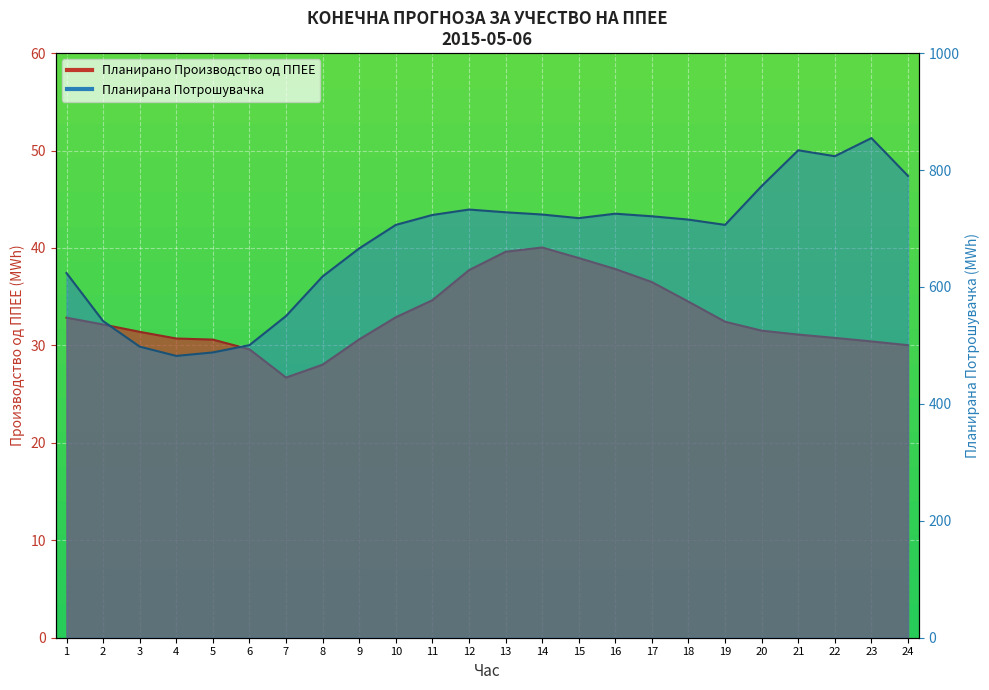

At 12, list the series in order from largest to smallest.

Планирана Потрошувачка, Планирано Производство од ППЕЕ